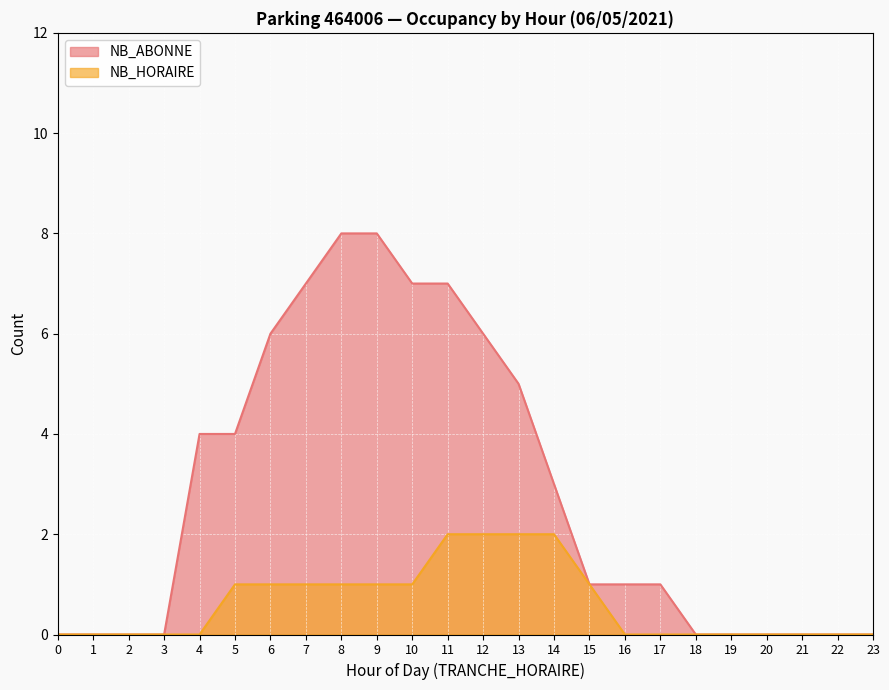

At how many categories does at least one series exceed 0?

14